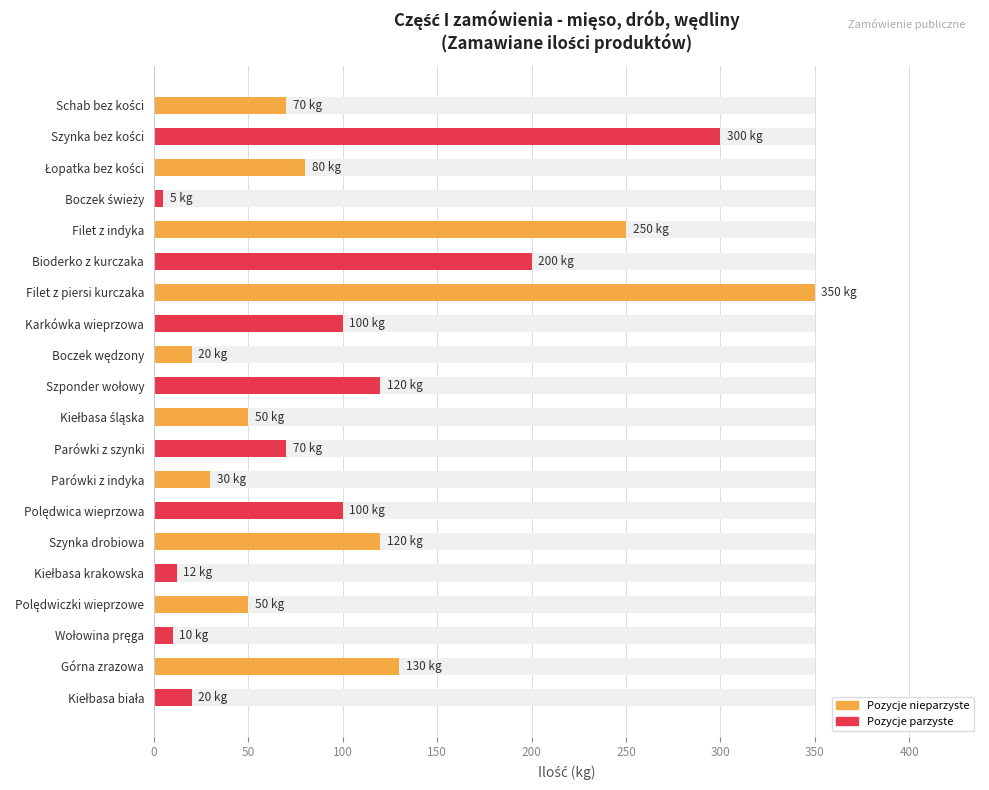

What is the minimum value shown in the chart?

5